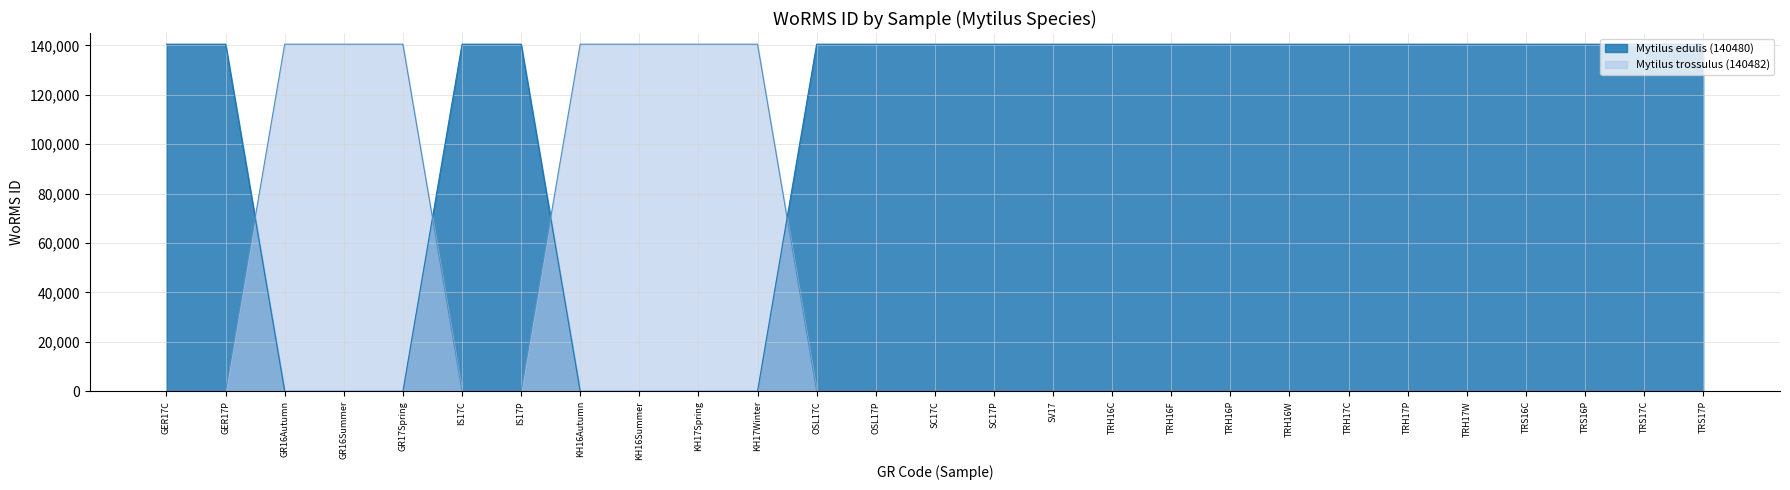

What position from the left is SC17C?

14